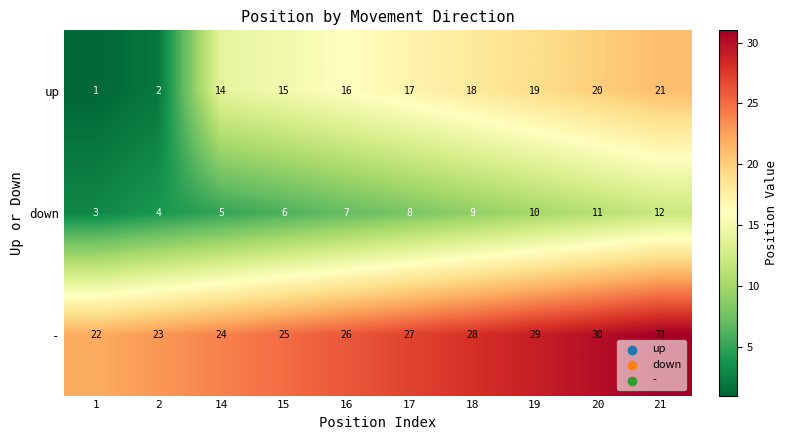

What is the difference between the maximum and minimum values in the down series?

9